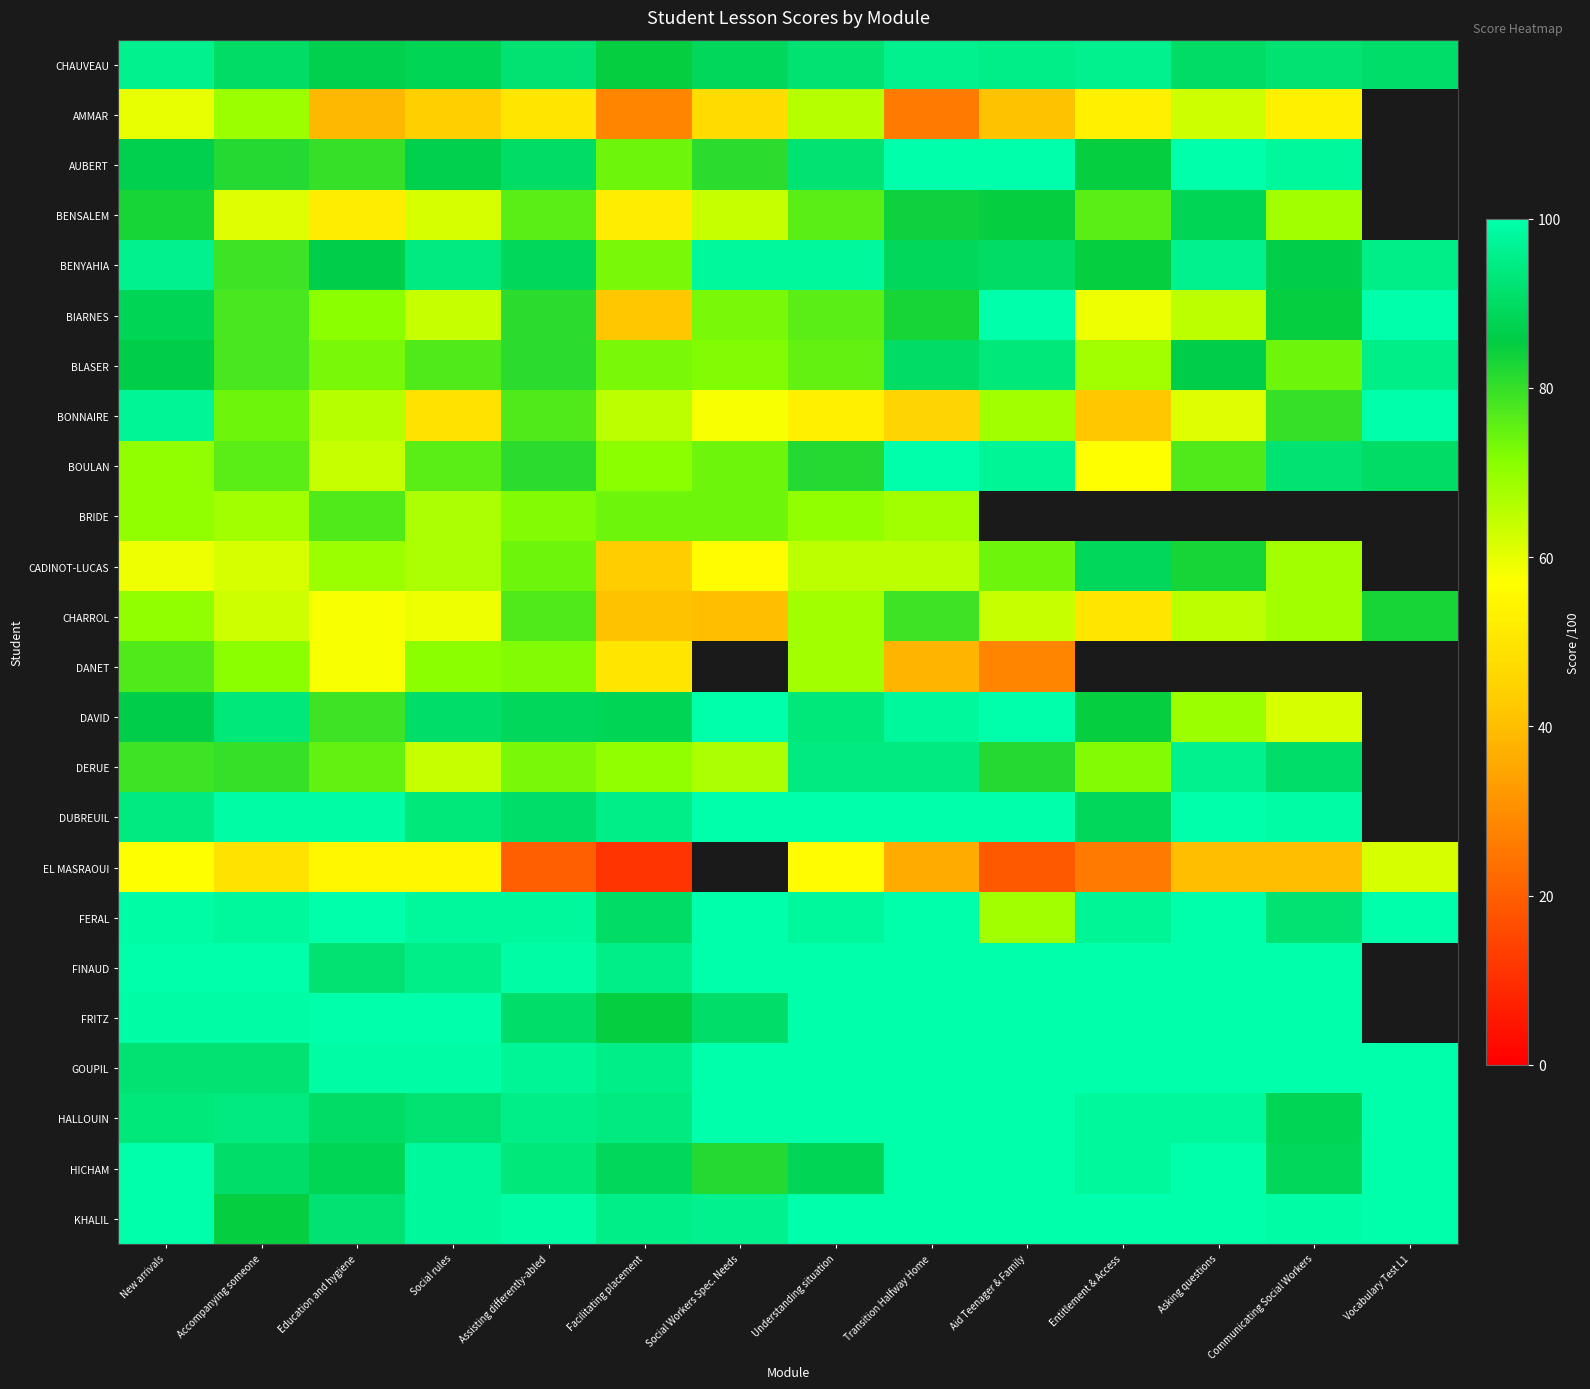

Is the value of FERAL at Understanding situation greater than the value of CHARROL at Assisting differently-abled?

Yes